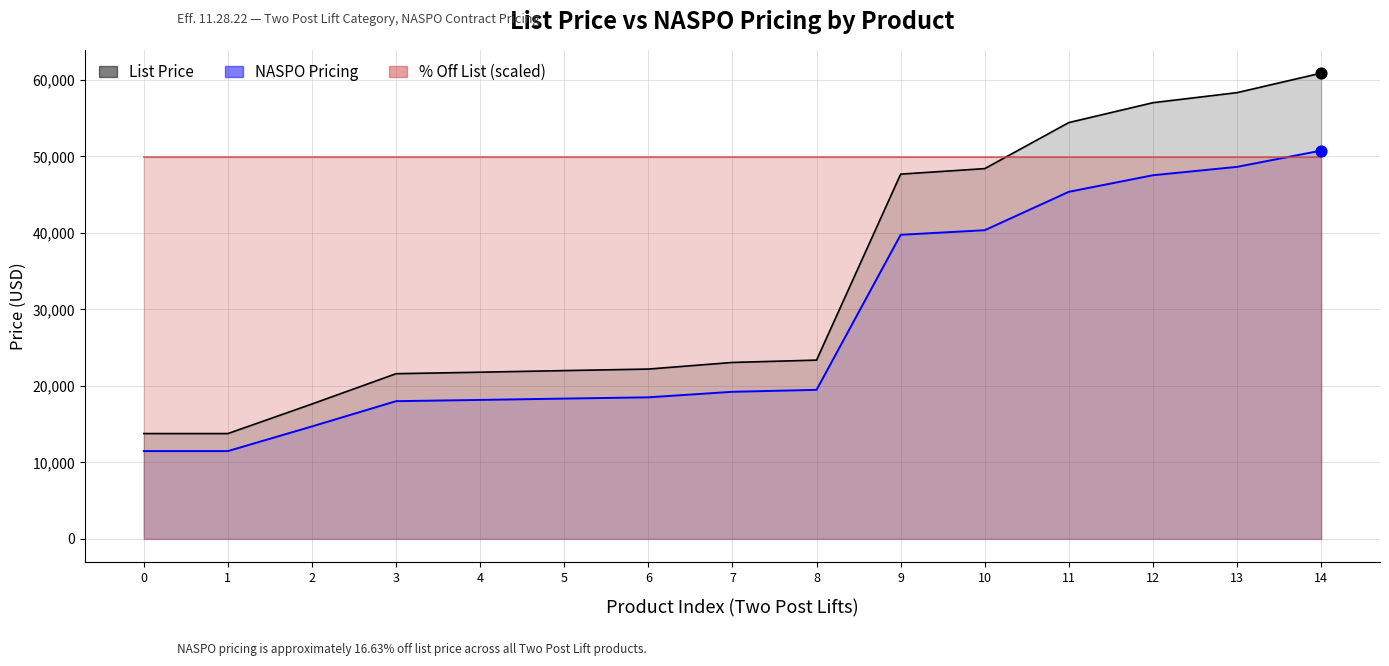

Which series has the widest spread of Y values?

List Price